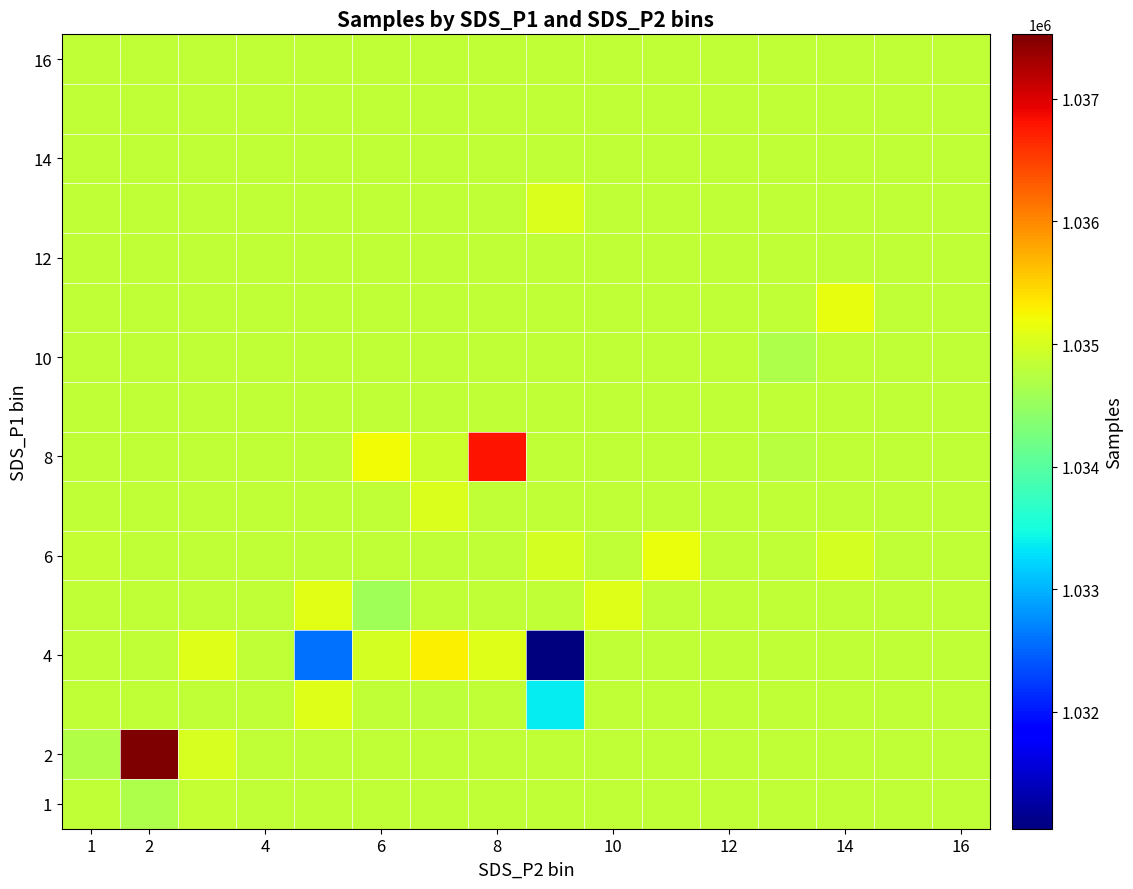

At which category does the chart reach its peak across all series?

2